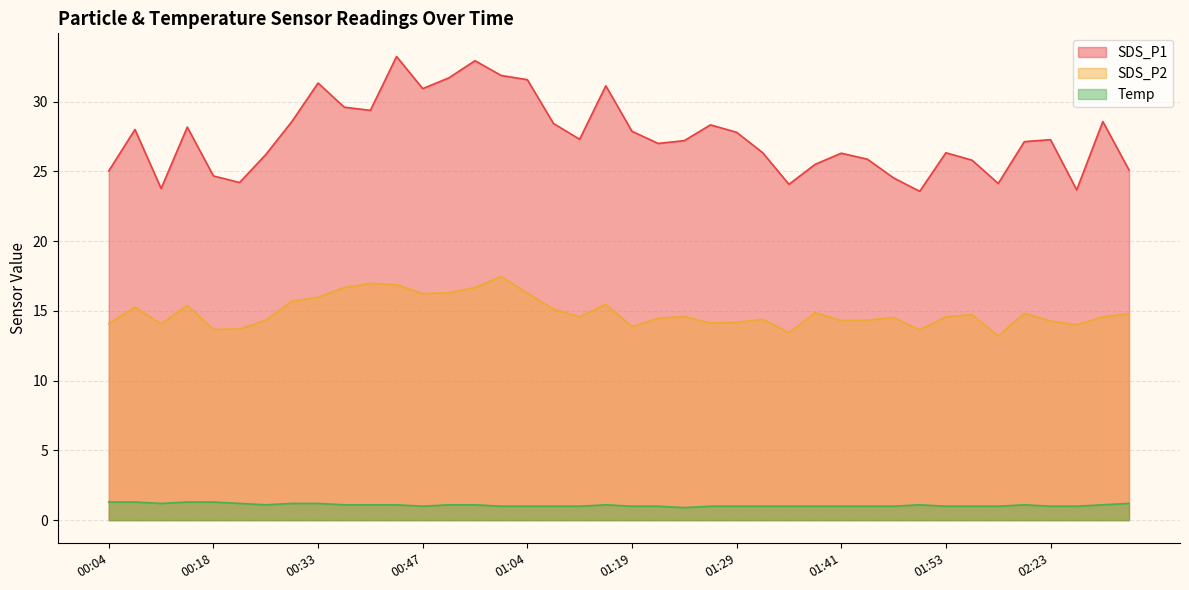

List the labels in order of SDS_P1 value, largest first.

00:45, 00:53, 00:55, 00:50, 01:04, 00:33, 01:13, 00:47, 00:36, 00:42, 00:30, 02:29, 01:07, 01:27, 00:15, 00:07, 01:19, 01:29, 01:10, 02:23, 01:24, 02:20, 01:22, 01:32, 01:53, 01:41, 00:24, 01:44, 02:03, 01:38, 02:32, 00:04, 00:18, 01:47, 00:21, 02:13, 01:35, 00:09, 02:26, 01:50